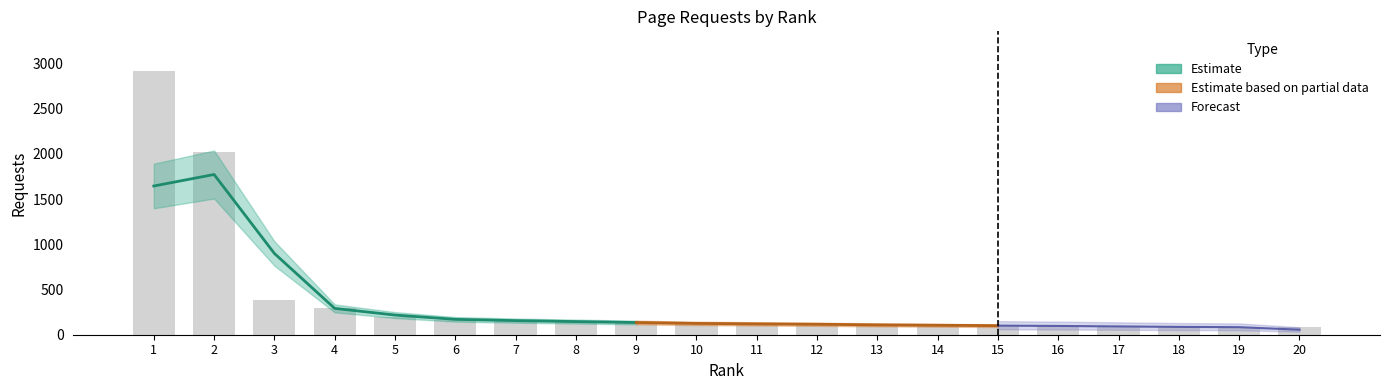

What is the average value?

376